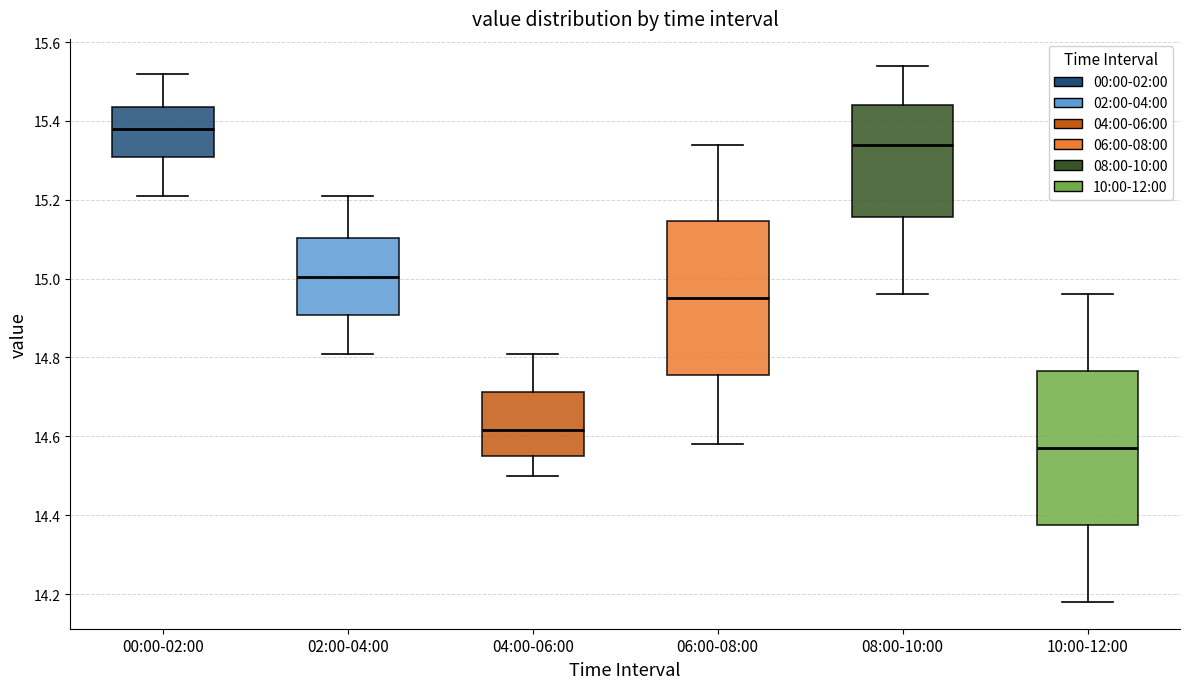

Reading left to right, read every box against the y-axis: the position of its median line, the range the box covers, and the ends of its whiskers. The values are not printed on the chart, so give them approximately, as read against the axis.

00:00-02:00: median 15.38, box 15.30 to 15.44, whiskers 15.22 to 15.52
02:00-04:00: median 15.00, box 14.90 to 15.10, whiskers 14.82 to 15.22
04:00-06:00: median 14.62, box 14.56 to 14.72, whiskers 14.50 to 14.82
06:00-08:00: median 14.96, box 14.76 to 15.14, whiskers 14.58 to 15.34
08:00-10:00: median 15.34, box 15.16 to 15.44, whiskers 14.96 to 15.54
10:00-12:00: median 14.58, box 14.38 to 14.76, whiskers 14.18 to 14.96